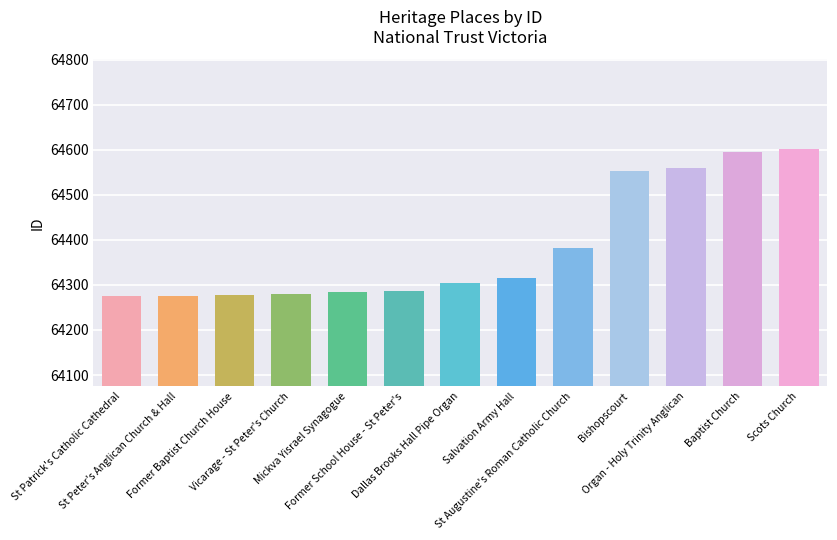

How many data points does each series have?

13